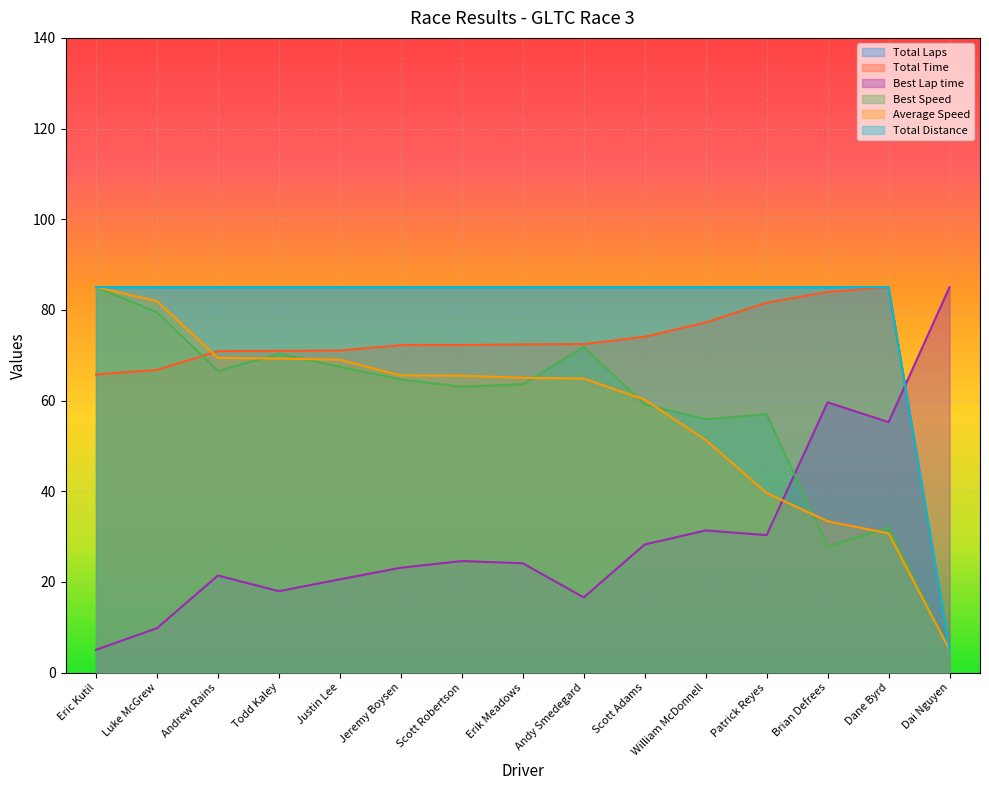

What is the maximum value shown in the chart?

85.0